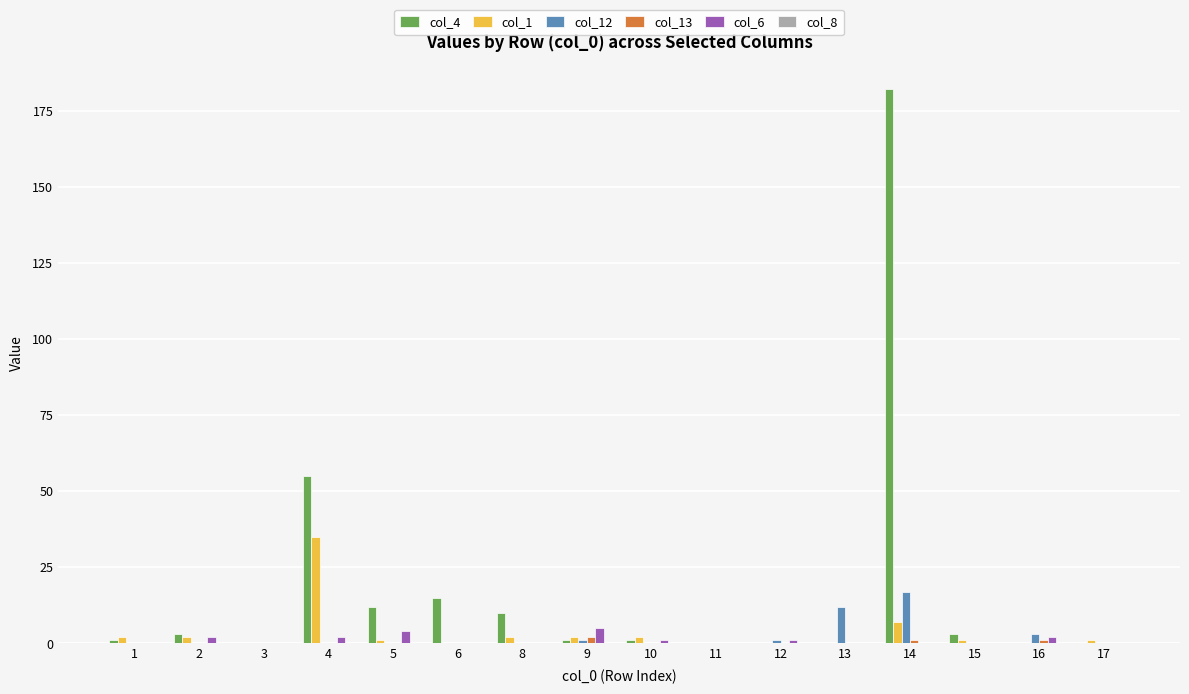

Which category has the highest value across all series?

14